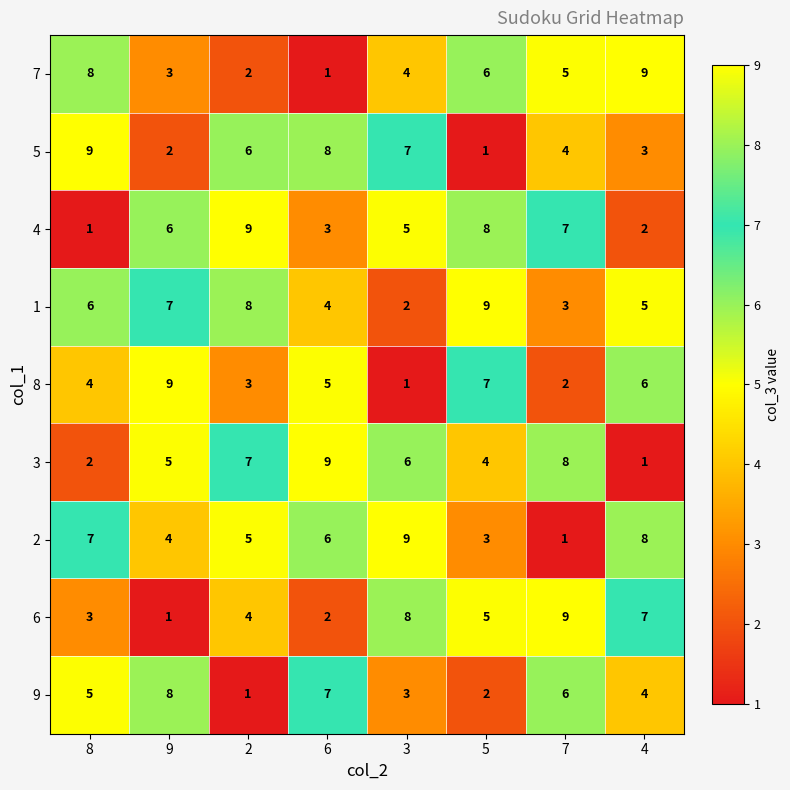

The 9 series shows 1 at 2. True or false?

True